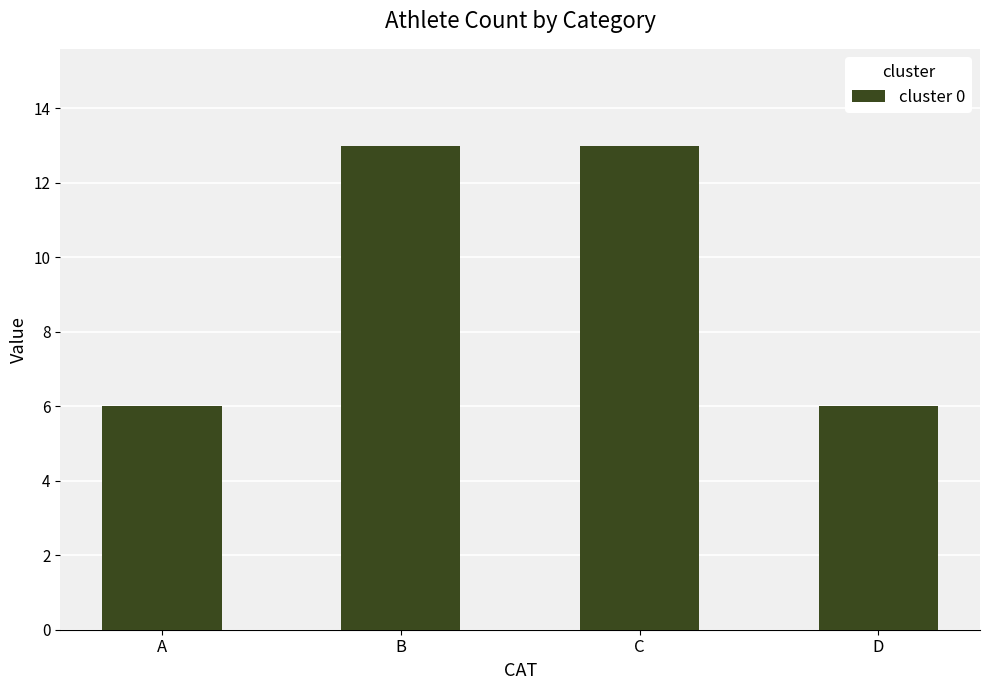

What is the change in value from C to D?

-7